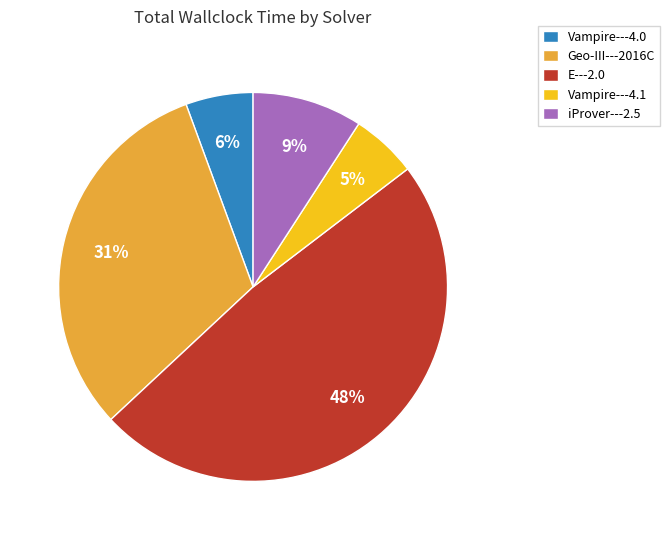

How many segments does this pie chart have?

5